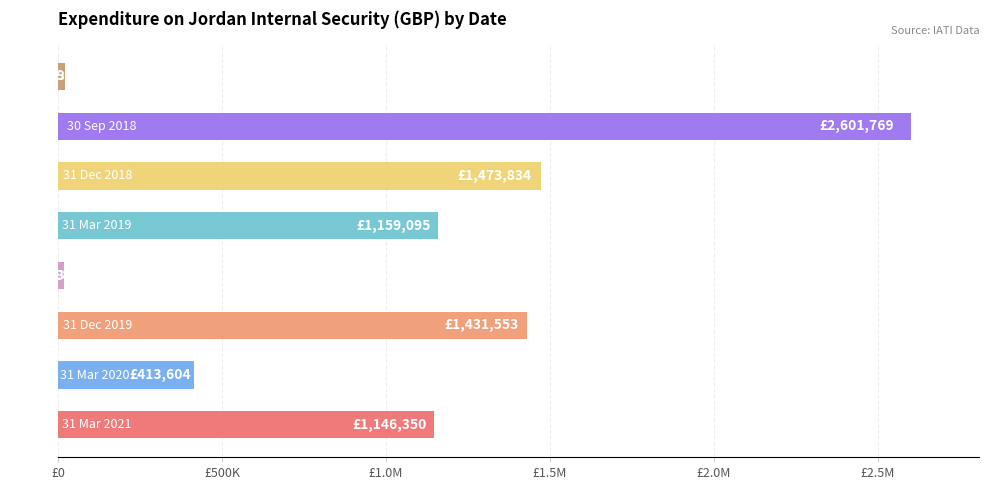

What is the difference between the maximum and minimum values?

2585481.0